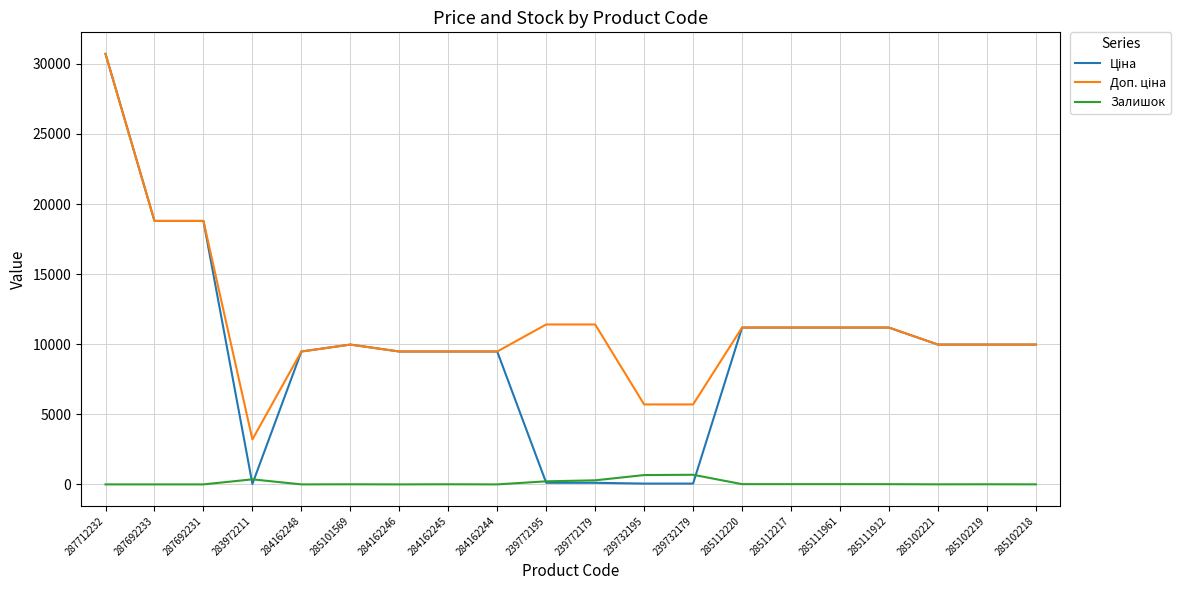

What is the difference between the second highest and minimum values in the Залишок series?

665.0